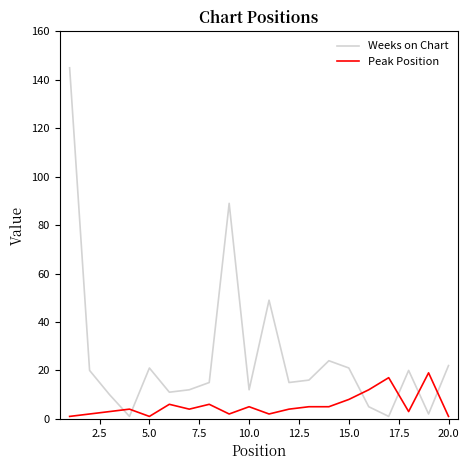

What is the difference between the maximum and second lowest values in the Weeks on Chart series?

144